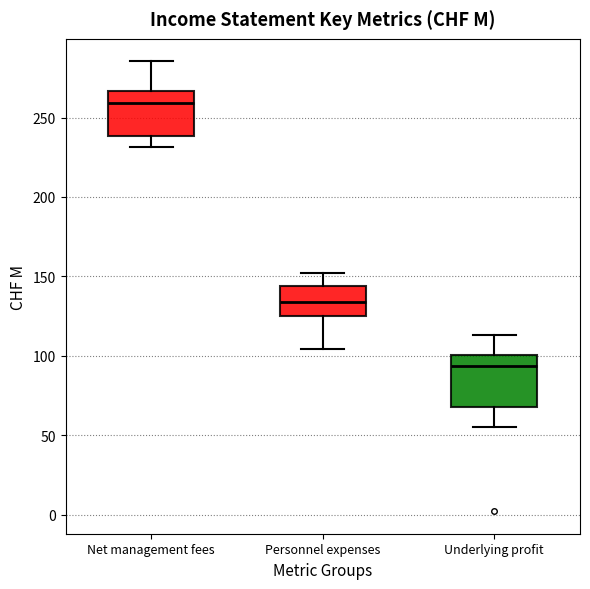

Where does the median line of the box for Underlying profit sit on the y-axis? The values are not printed on the chart, so give them approximately, as read against the axis.

95